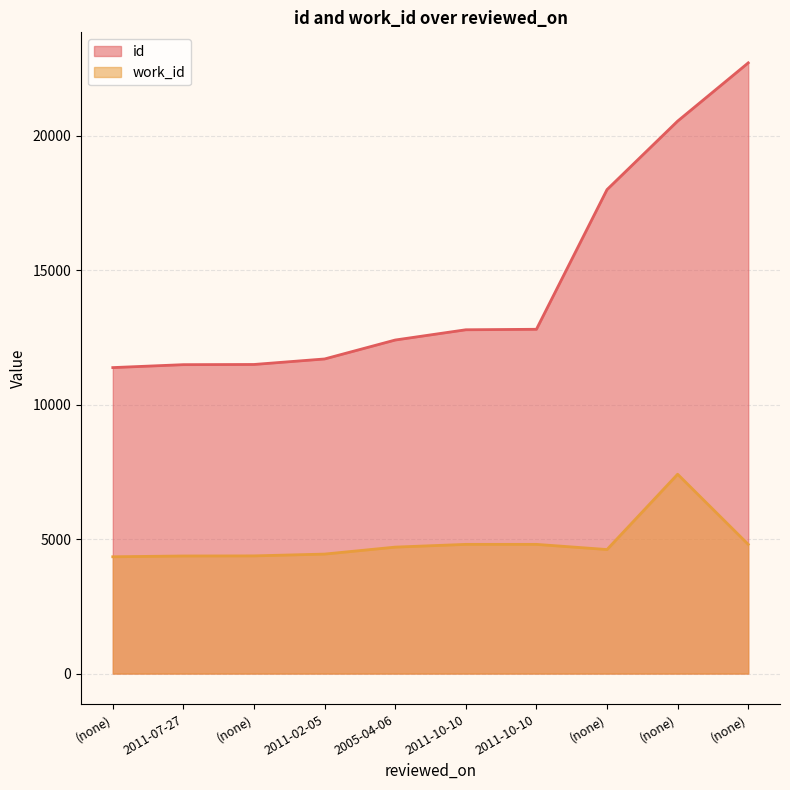

Rank the series by their average value, from lowest to highest.

work_id, id